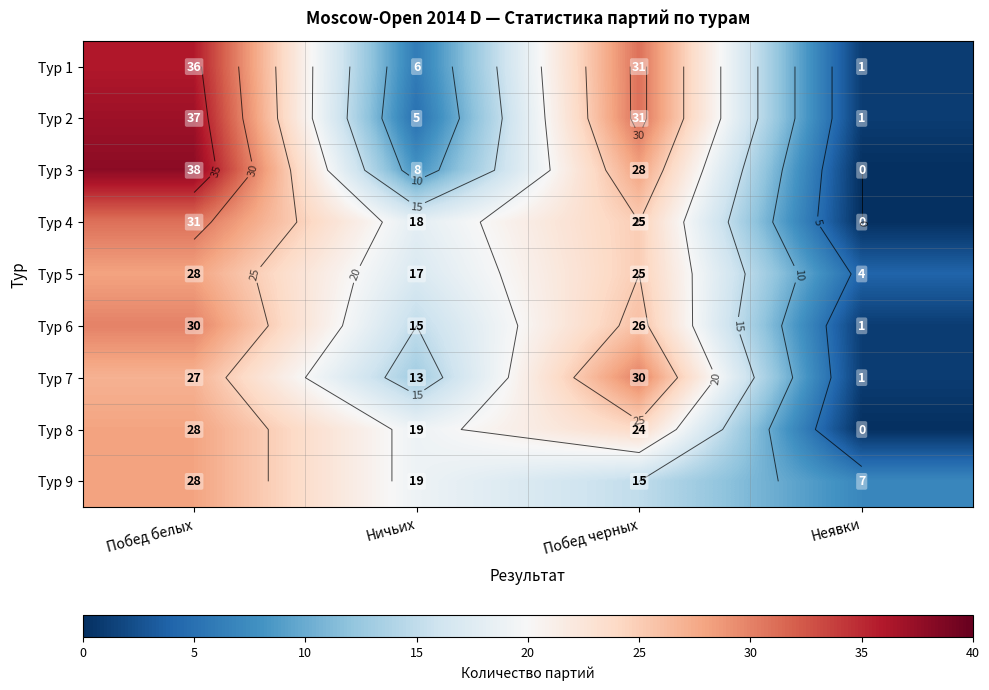

How many data points in Тур 6 are less than 26?

2